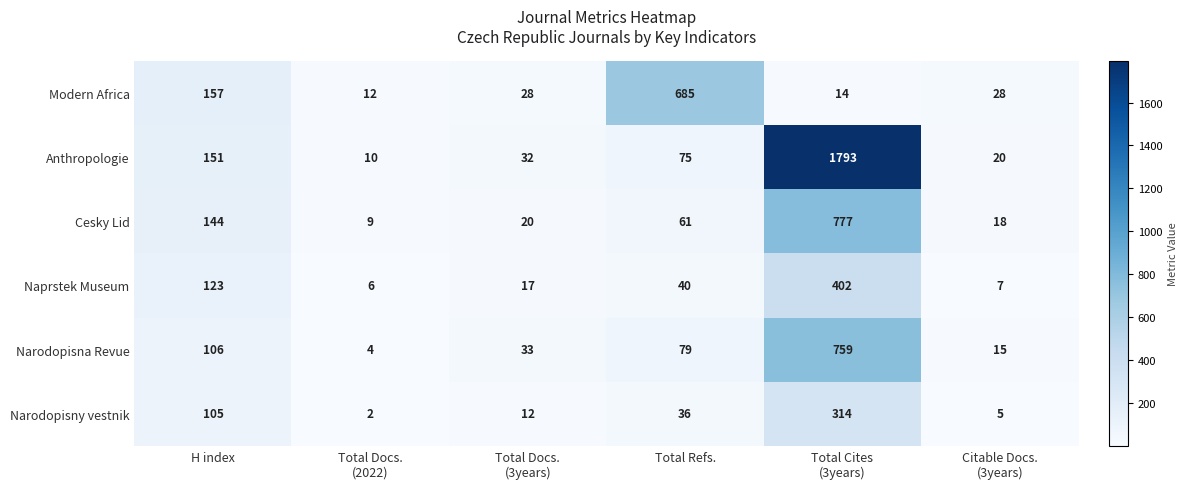

The Cesky Lid series shows 97 at Total Refs.. True or false?

False